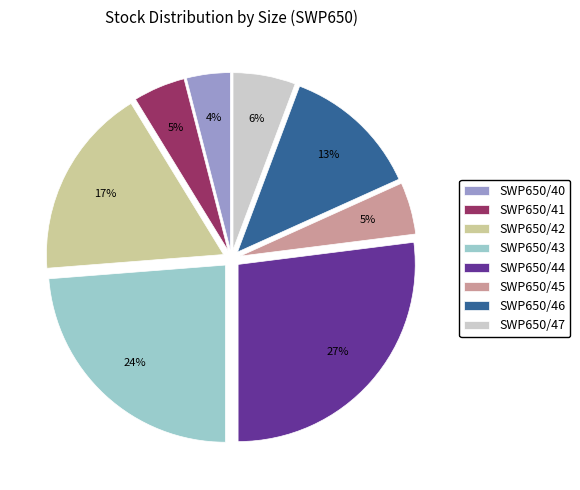

To the nearest percent, what portion does SWP650/41 represent?

5%